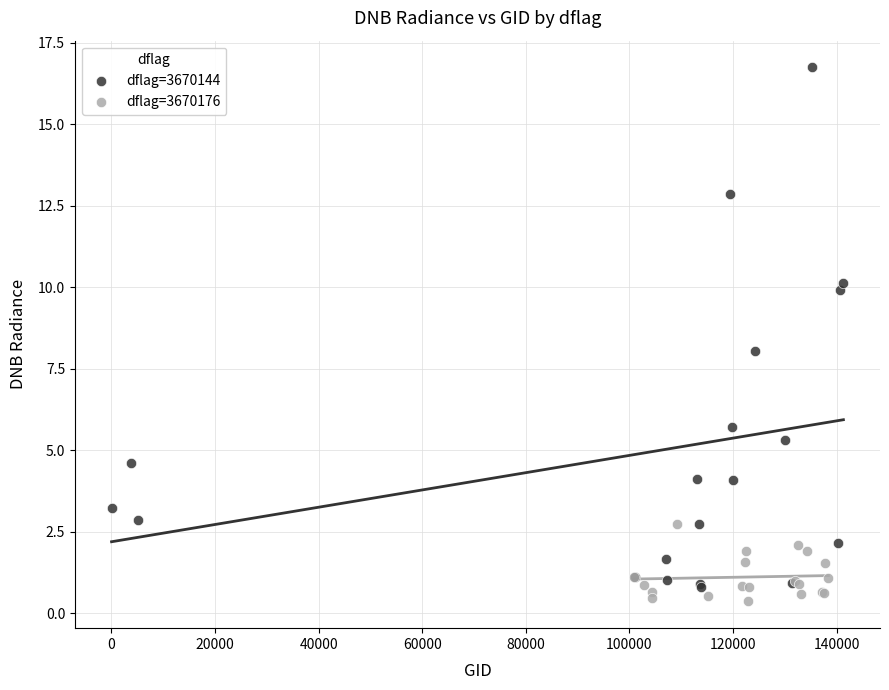

Which series has the widest spread of Y values?

dflag=3670144